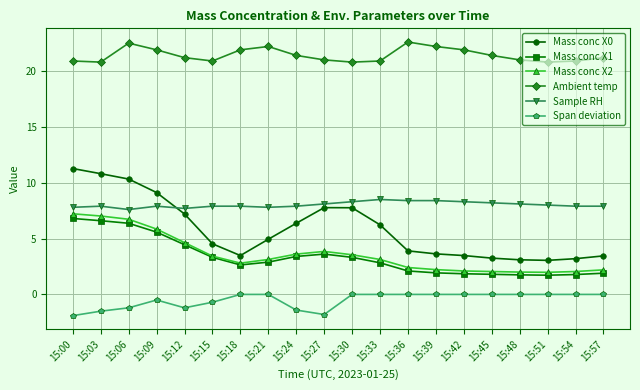

At how many categories does at least one series exceed 18?

20